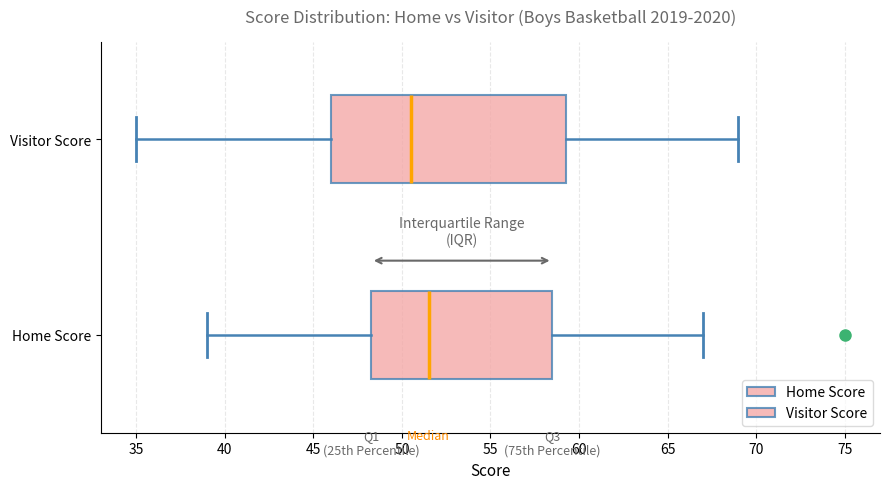

Which box is the widest, from its left edge to its right edge?

Visitor Score